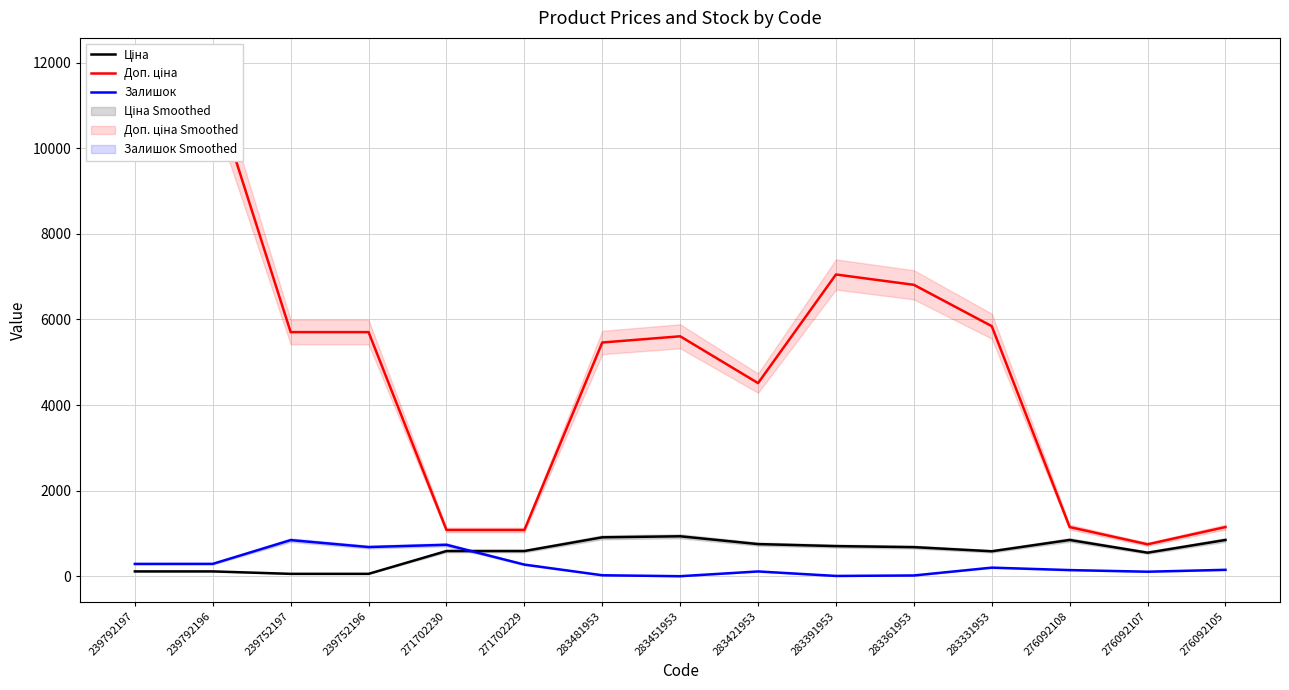

Does the chart display data point markers on the line(s)?

No